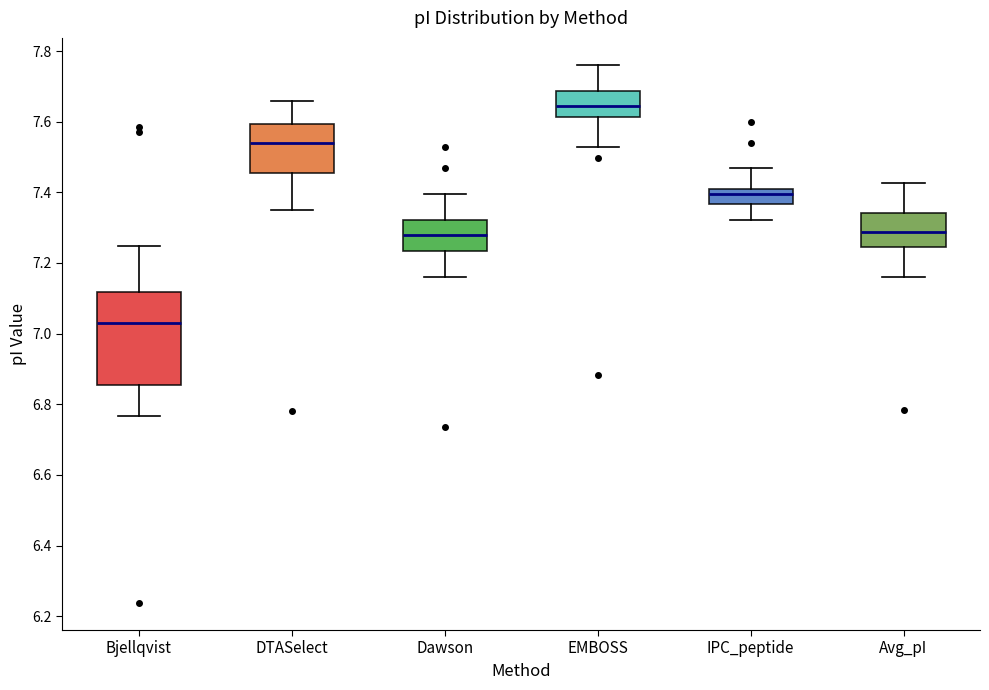

Which box's median line is the lowest?

Bjellqvist